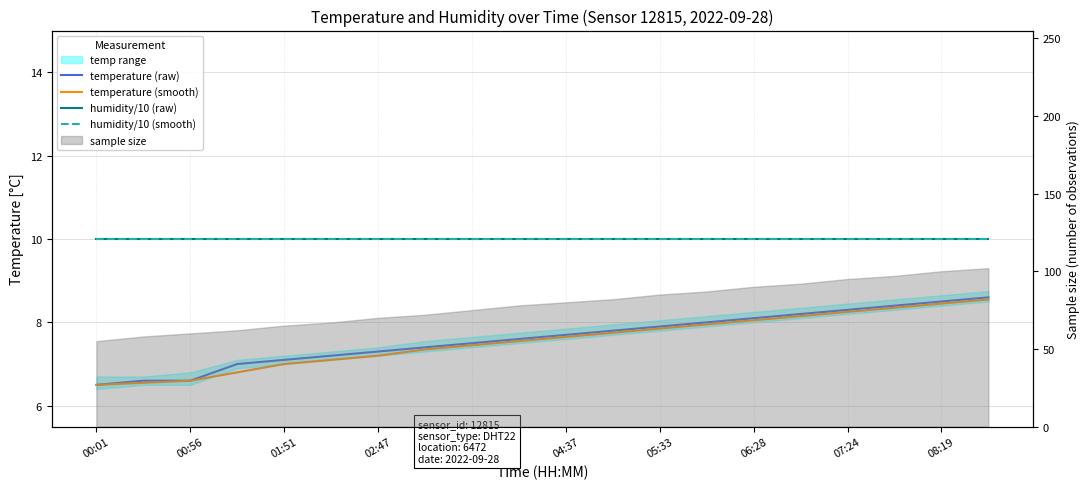

At which category is the sum across all series the highest?

19